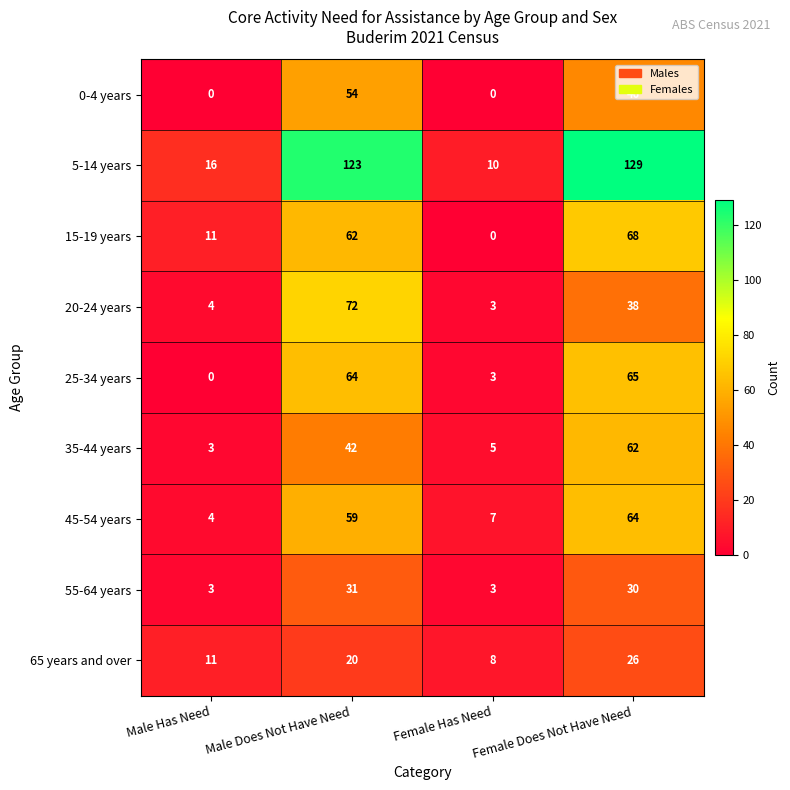

What is the average value of the 5-14 years series?

70